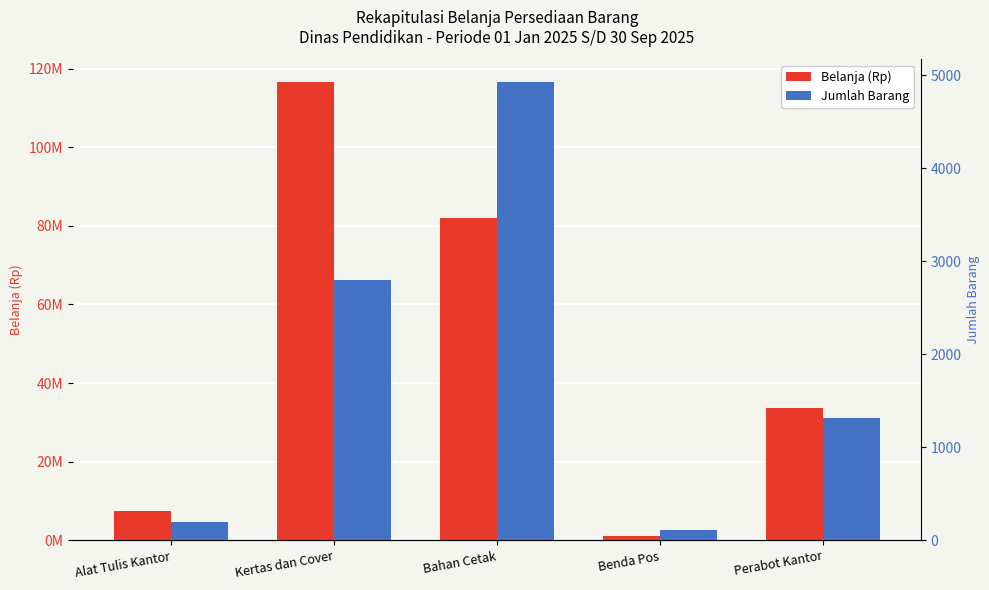

What value does the Jumlah Barang series have at Benda Pos, to the nearest 100?

100